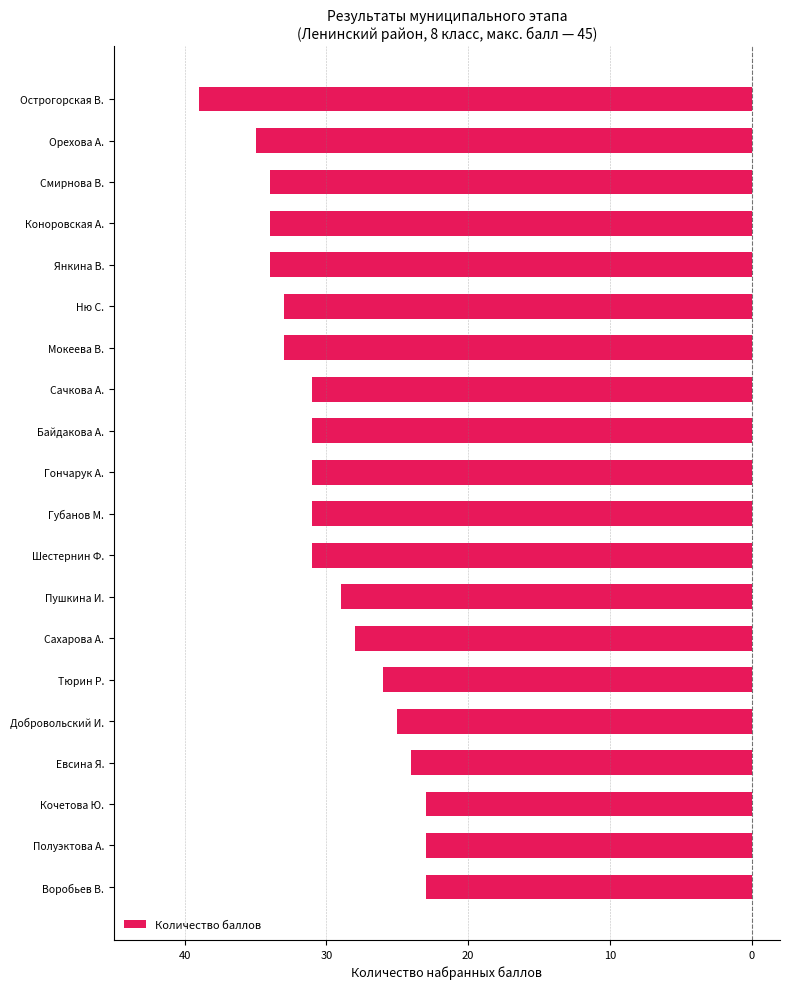

Are the bars horizontal?

Yes